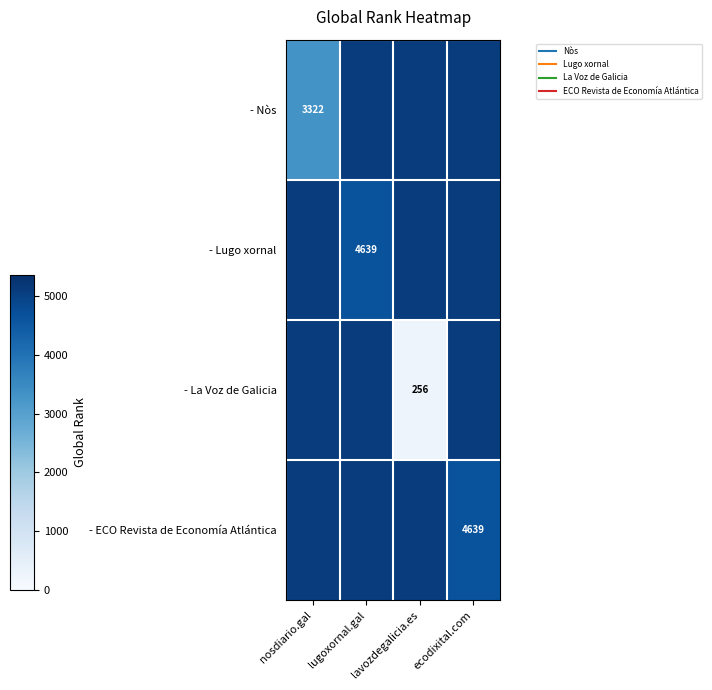

The - La Voz de Galicia series shows 5102.9 at nosdiario.gal. True or false?

True